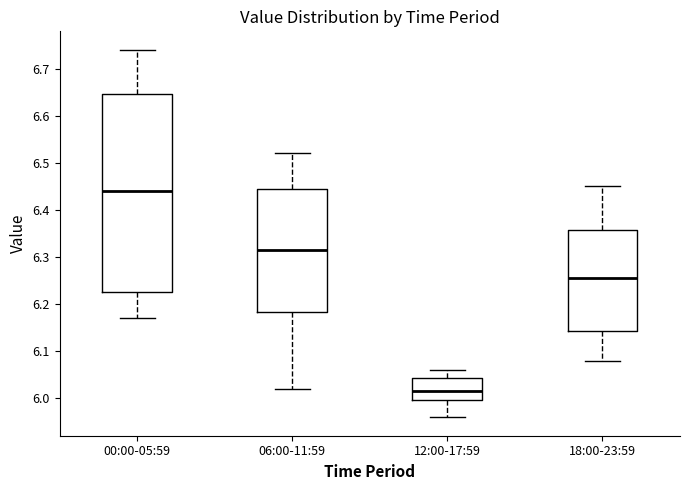

Comparing the boxes themselves (not the whiskers), which one is the tallest?

00:00-05:59